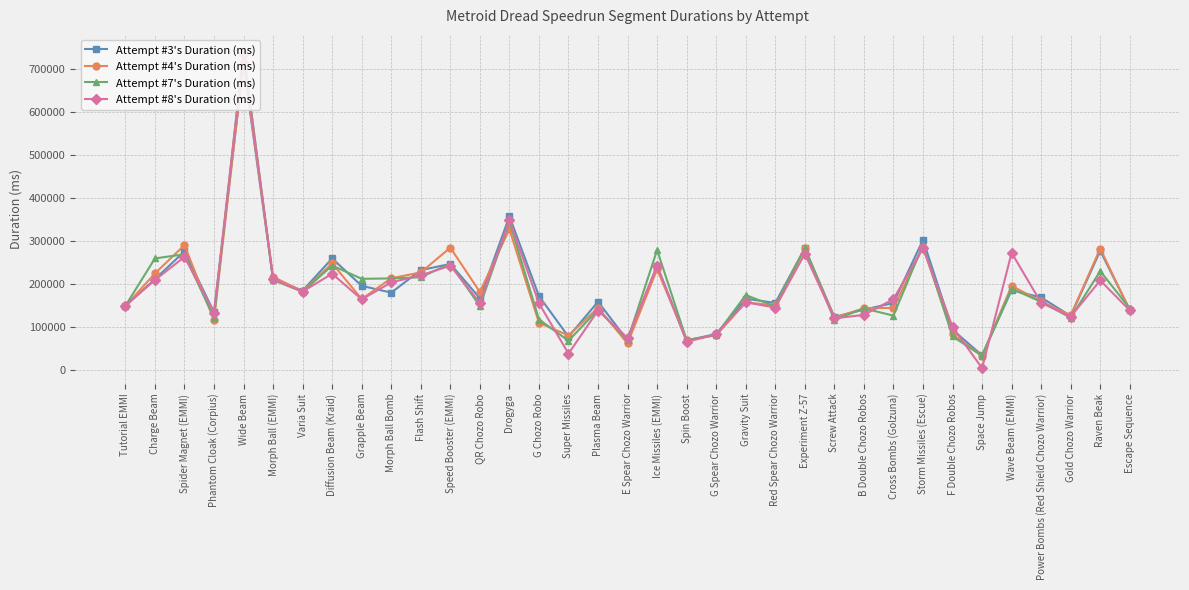

Reading right to left, list all the values displayed in this chart.

Attempt #3's Duration (ms): 139630	277020	125378	168367	185412	33781	93239	302751	155584	139994	123311	282952	155688	165581	83466	68202	242161	68441	158481	77130	171719	357451	166548	246527	232001	179739	195467	259221	184431	210544	711959	134009	275849	210856	148745
Attempt #4's Duration (ms): 138376	282265	126807	159138	195439	32819	82854	285566	144209	143261	121206	282471	149931	156935	80594	69423	234113	61484	144333	79863	109535	327507	181294	284393	226776	213165	164758	247787	182825	216332	716566	116381	290284	224346	148353
Attempt #7's Duration (ms): 143003	229774	121243	158234	188859	32378	77842	291347	126157	142918	116408	283378	147516	174114	81092	68553	279063	69056	140099	67639	117115	345388	148245	247454	215478	212731	211881	242781	181486	209191	742890	120412	269003	259329	148621
Attempt #8's Duration (ms): 138403	208088	124053	155994	272315	3819	99874	283730	164518	127765	119912	270214	144939	157147	82914	64911	242478	74263	138055	37595	154987	348394	155811	242305	219990	203609	163893	223732	182173	210919	734396	133317	262820	209053	149288